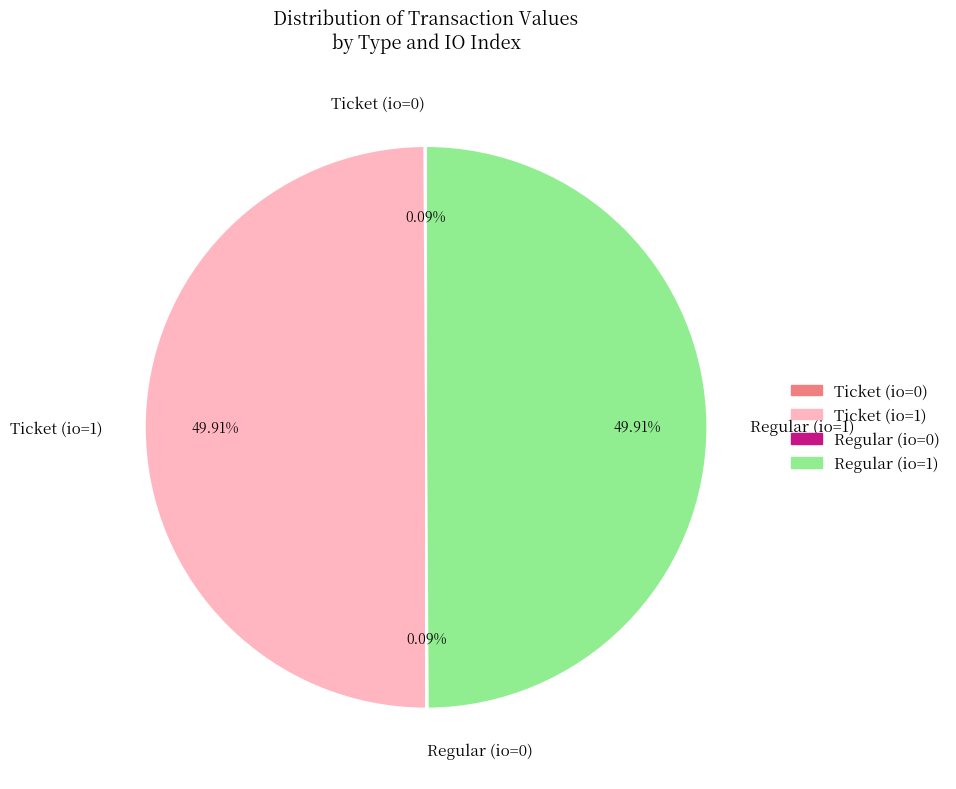

Do Regular (io=1) and Ticket (io=1) together represent more than half of the pie?

Yes